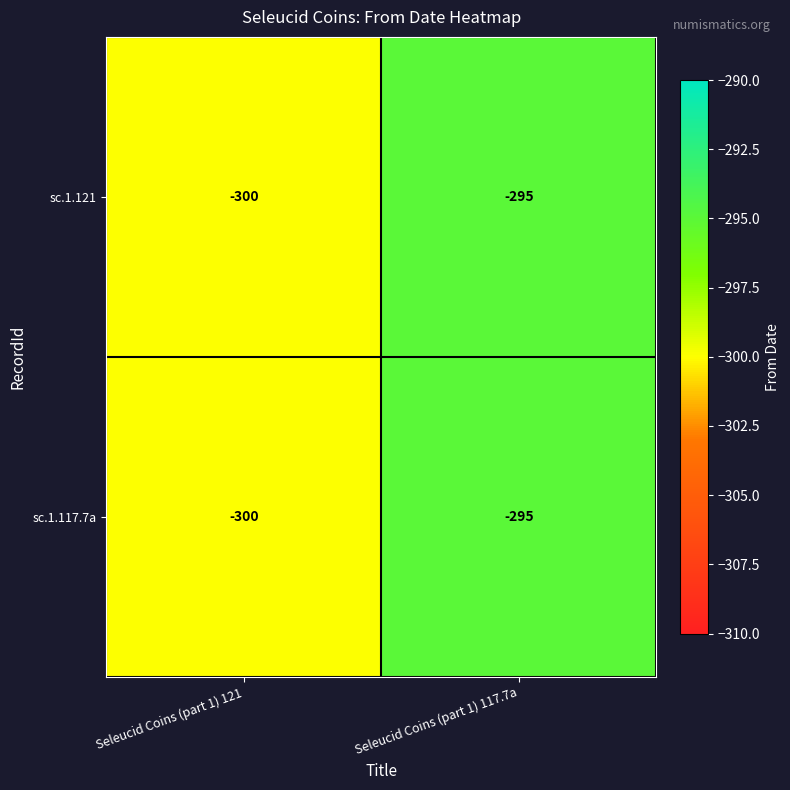

Reading left to right, list all the values displayed in this chart.

sc.1.121: -300	-295
sc.1.117.7a: -300	-295